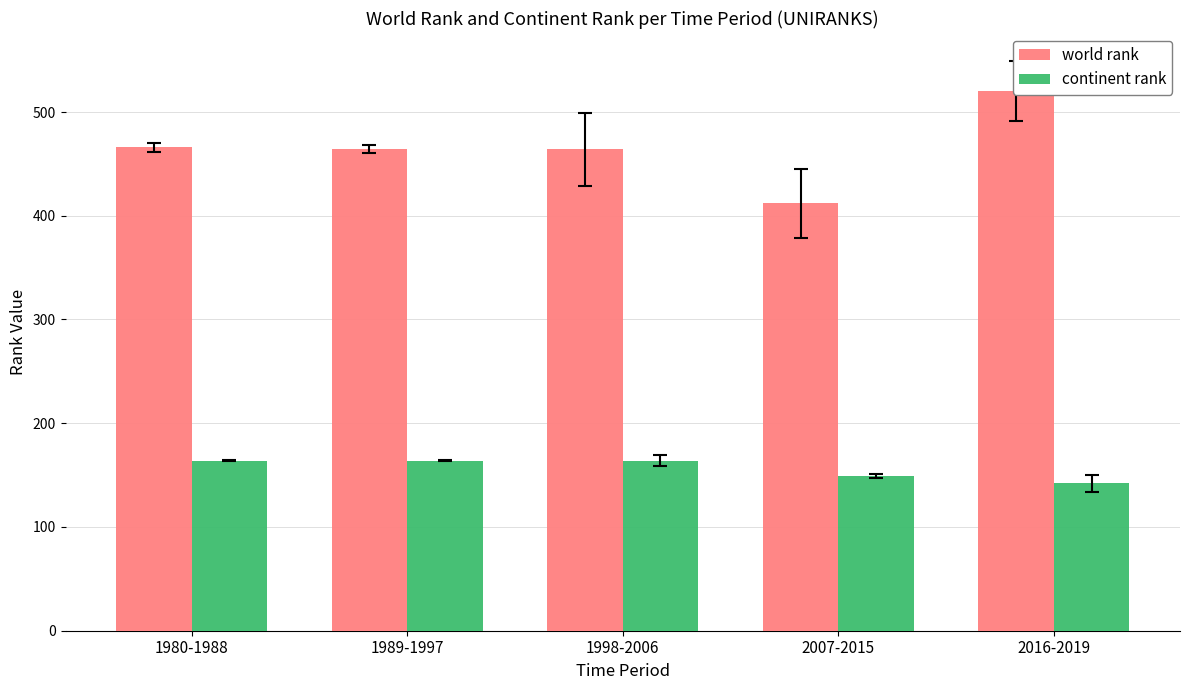

What is the sum of all world rank values?

2326